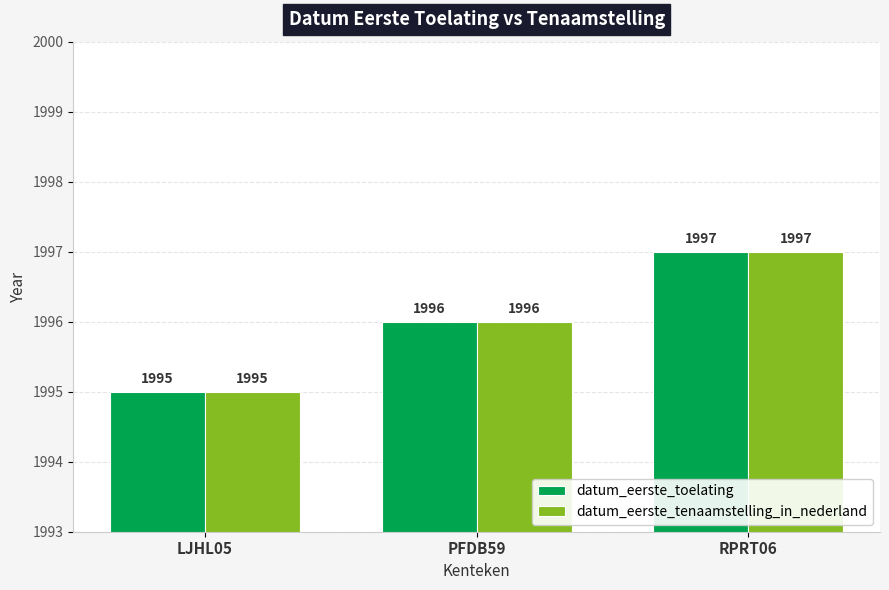

Rank the categories by datum_eerste_toelating value from lowest to highest.

LJHL05, PFDB59, RPRT06